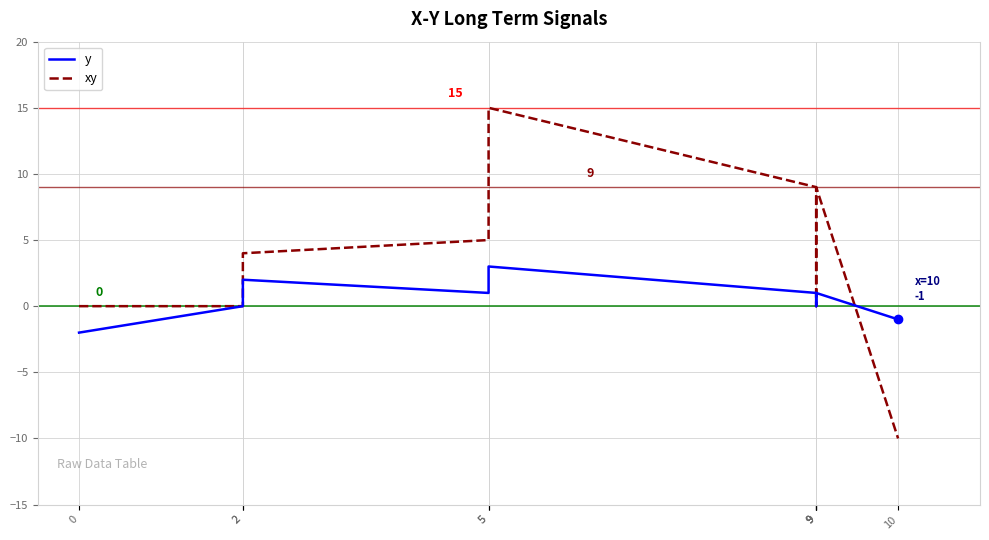

True or false: xy has more than 1 interior local peaks.

True